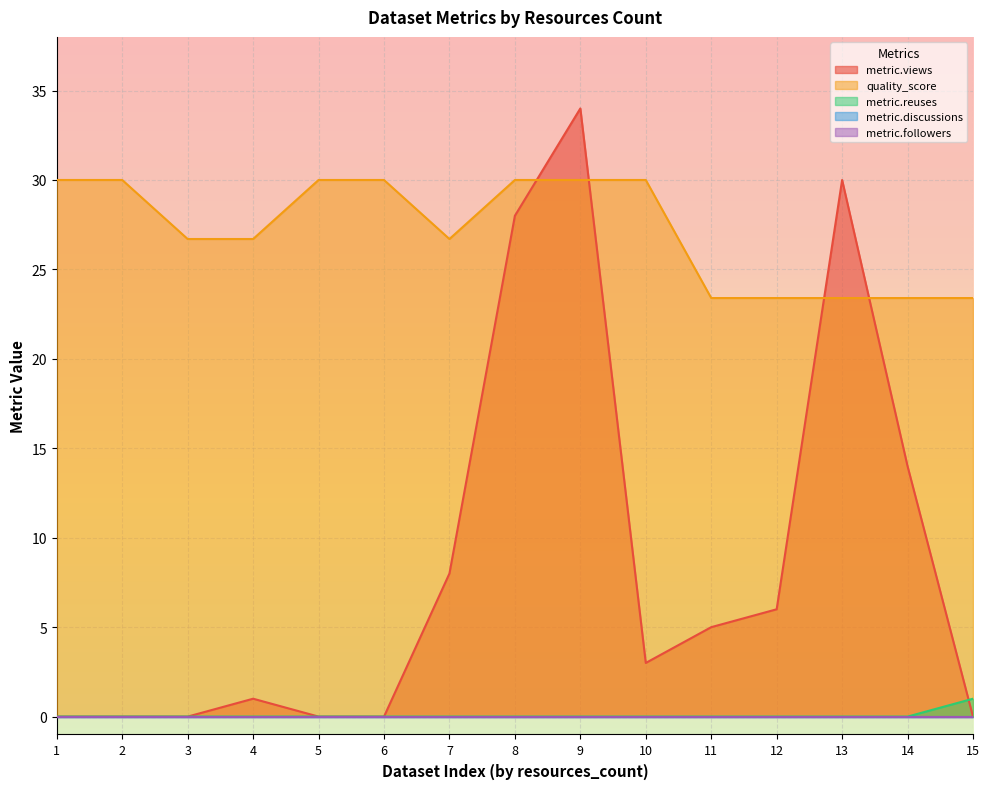

Does the chart display data point markers on the line(s)?

No